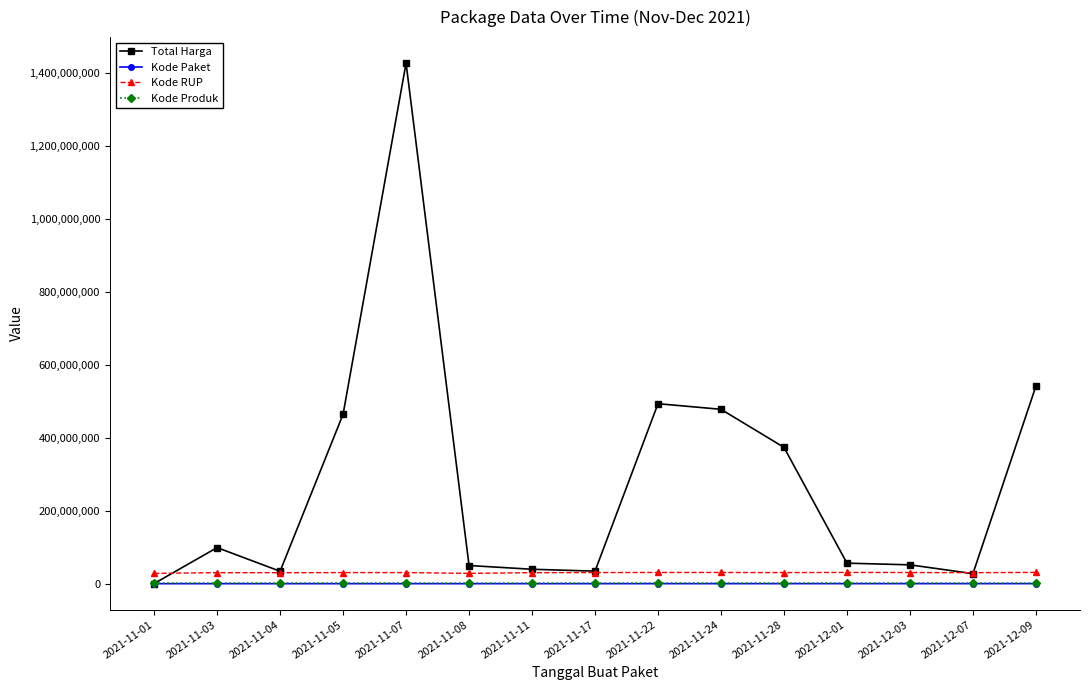

What is the greatest value displayed?

1425867900